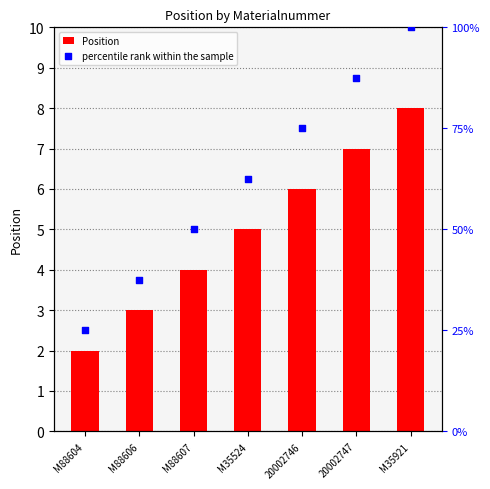

At which category is the sum across all series the highest?

M35921